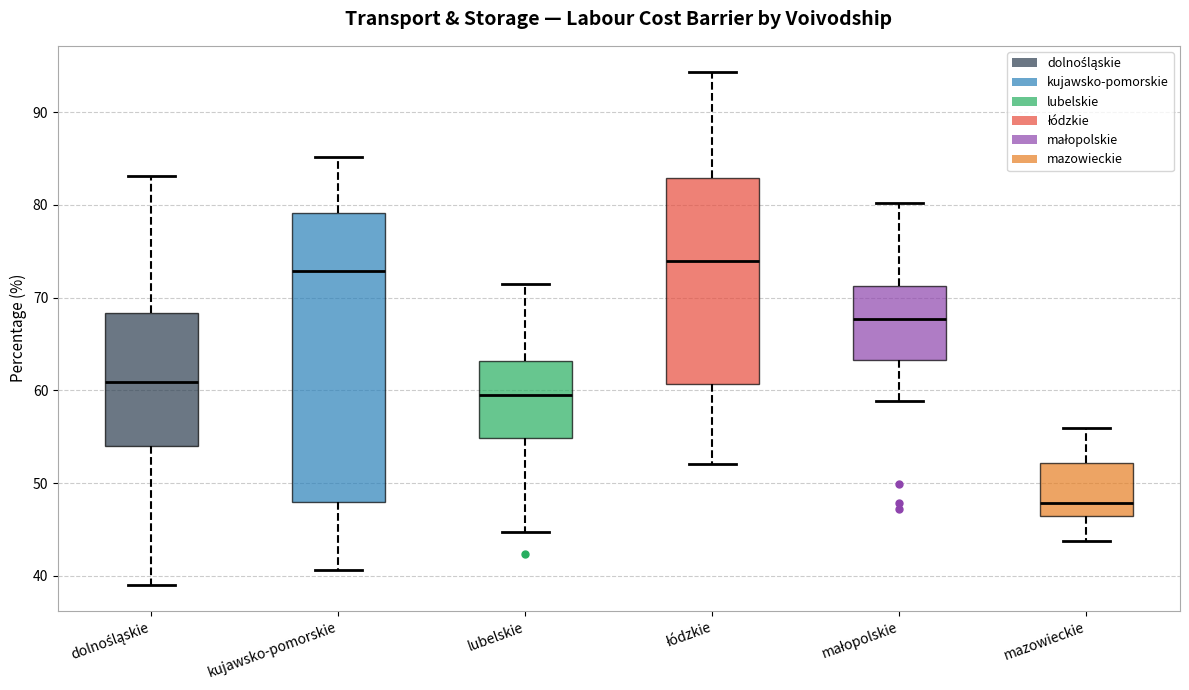

Where does the lower whisker of the box for mazowieckie end on the y-axis? The values are not printed on the chart, so give them approximately, as read against the axis.

44